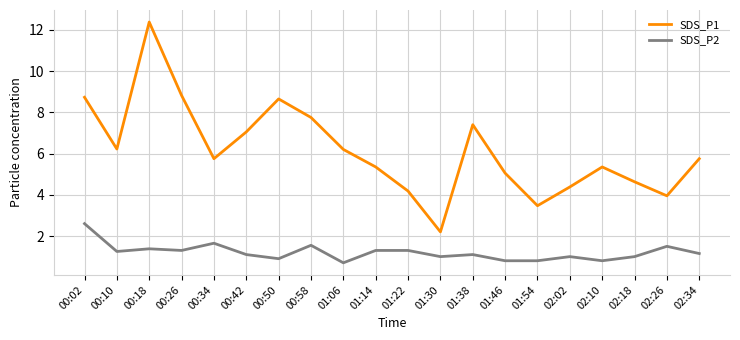

Which category has the lowest value in the SDS_P1 series?

01:30